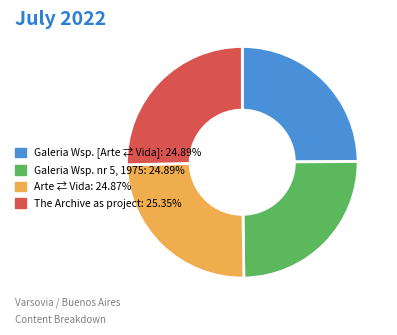

Approximately how many times larger is the value at Arte ⇄ Vida: 24.87% compared to Galeria Wsp. [Arte ⇄ Vida]: 24.89%?

1.0